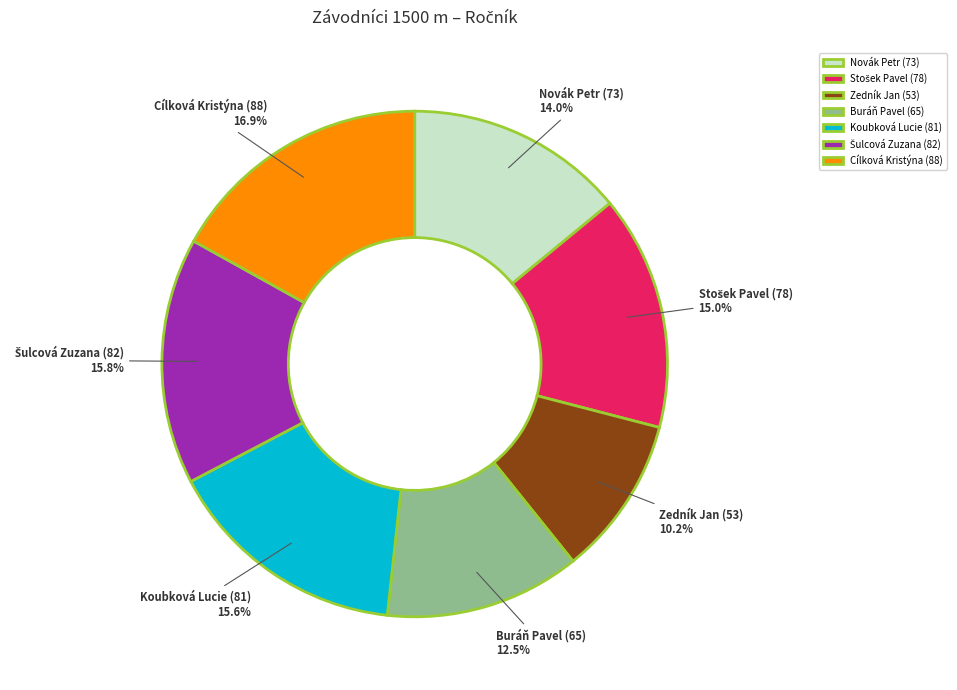

What percentage is NOT represented by Koubková Lucie (81)?

84.4%